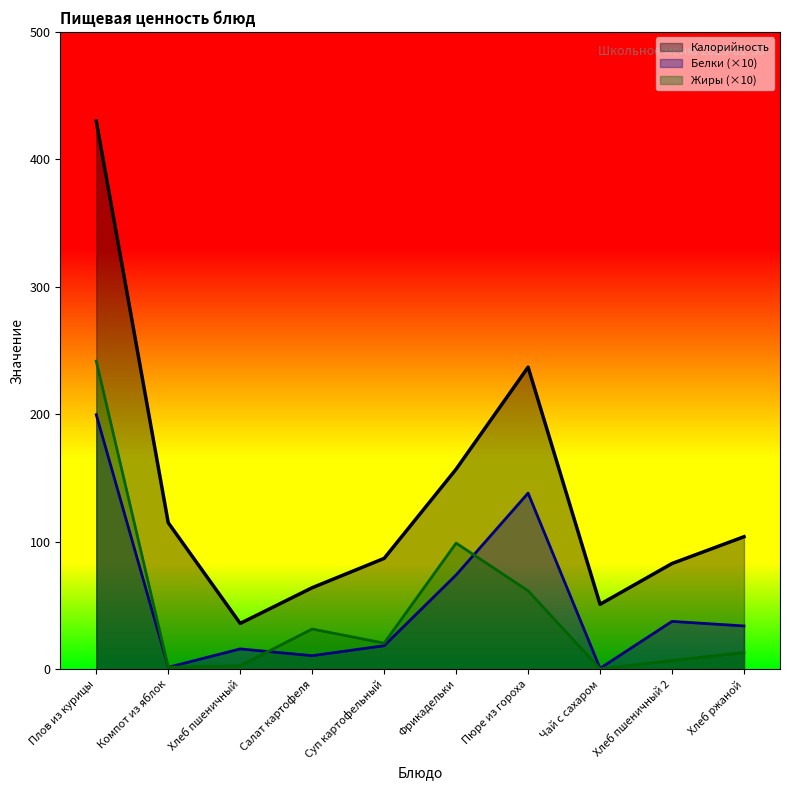

At which category is the sum across all series the highest?

Плов из курицы